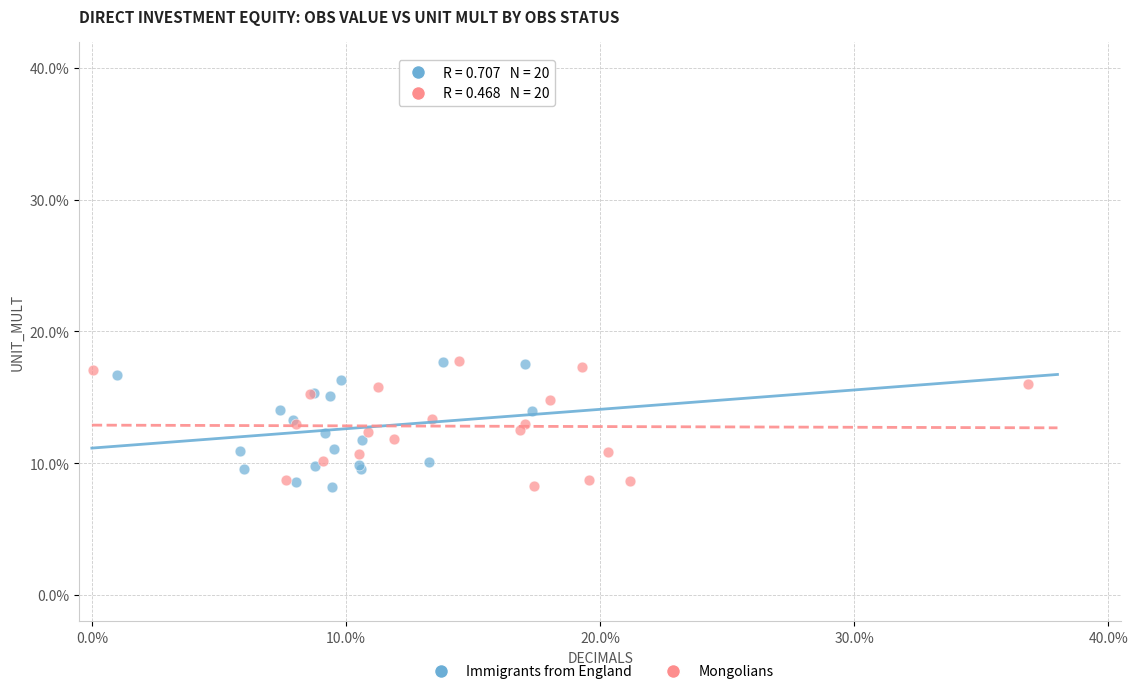

What are all the series names shown in the legend?

Immigrants from England, Mongolians